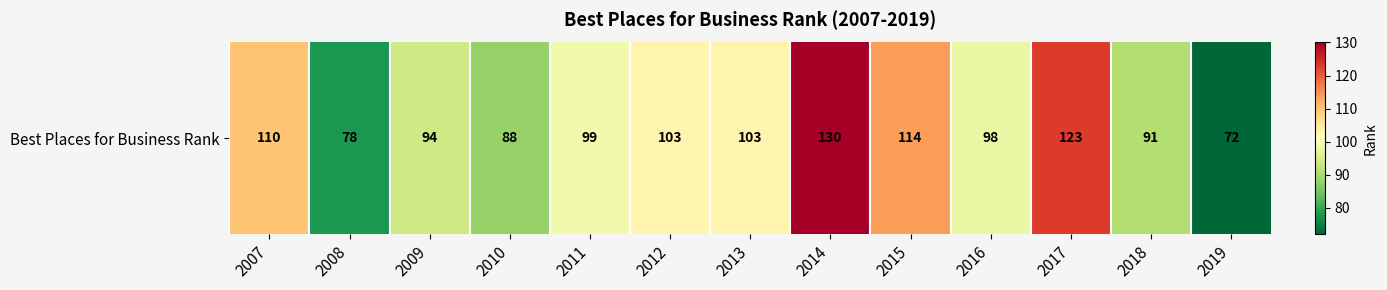

What is the greatest value displayed?

130